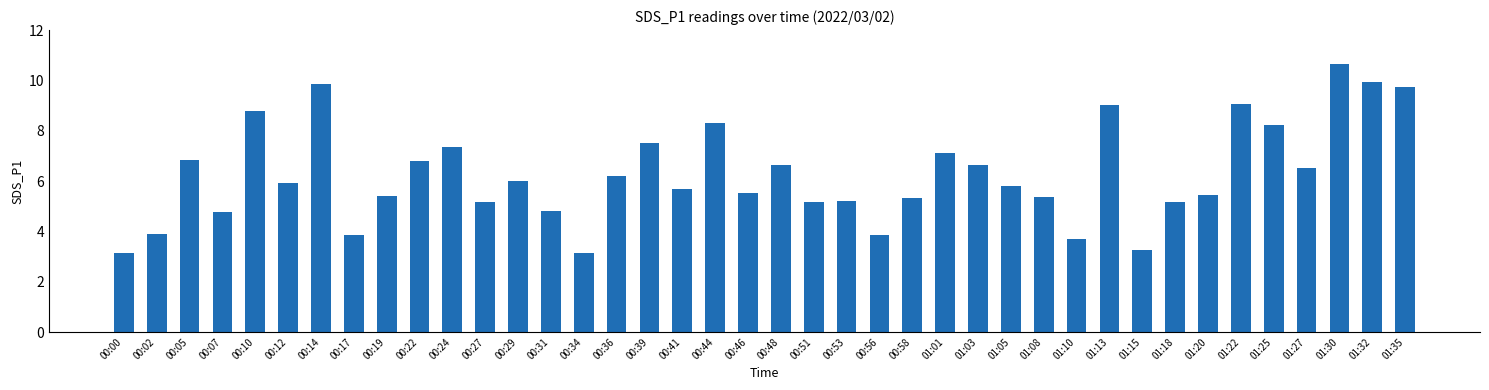

What is the smallest value displayed?

3.1